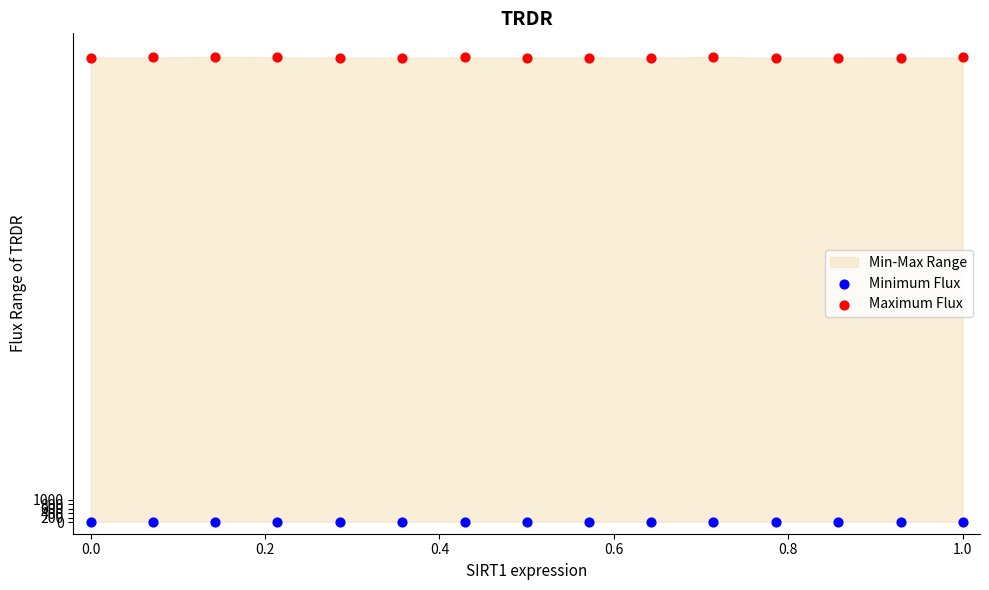

Which series reaches the minimum Y coordinate?

Minimum Flux